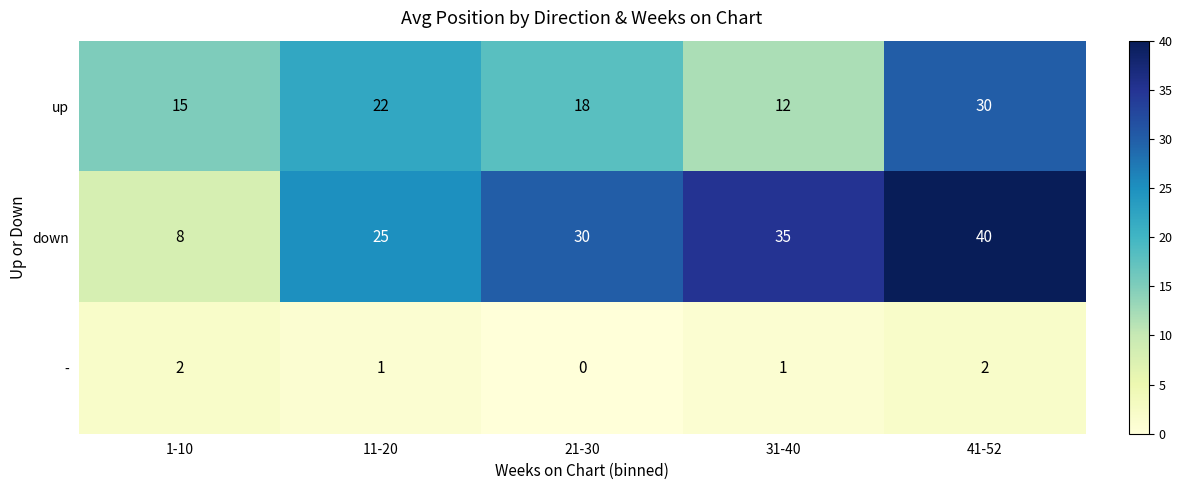

What is the difference between the maximum and minimum values in the down series?

32